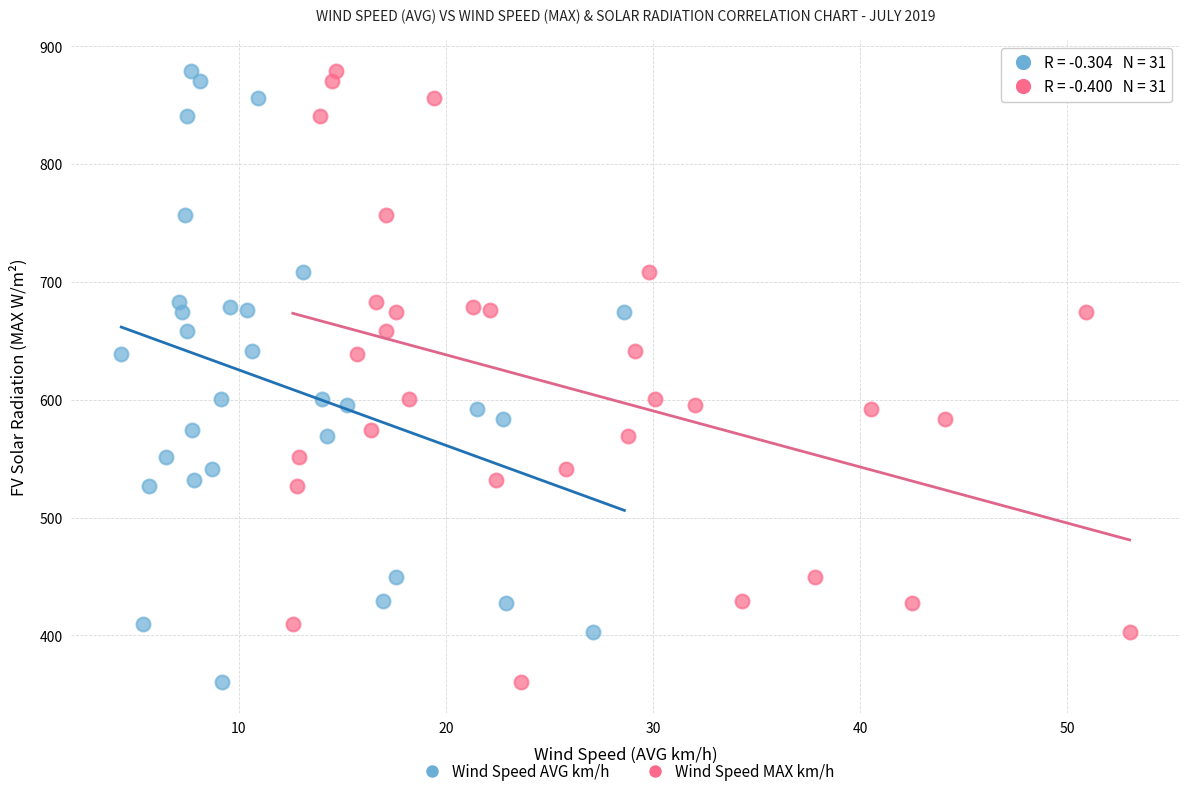

What are all the series names shown in the legend?

Wind Speed AVG km/h, Wind Speed MAX km/h